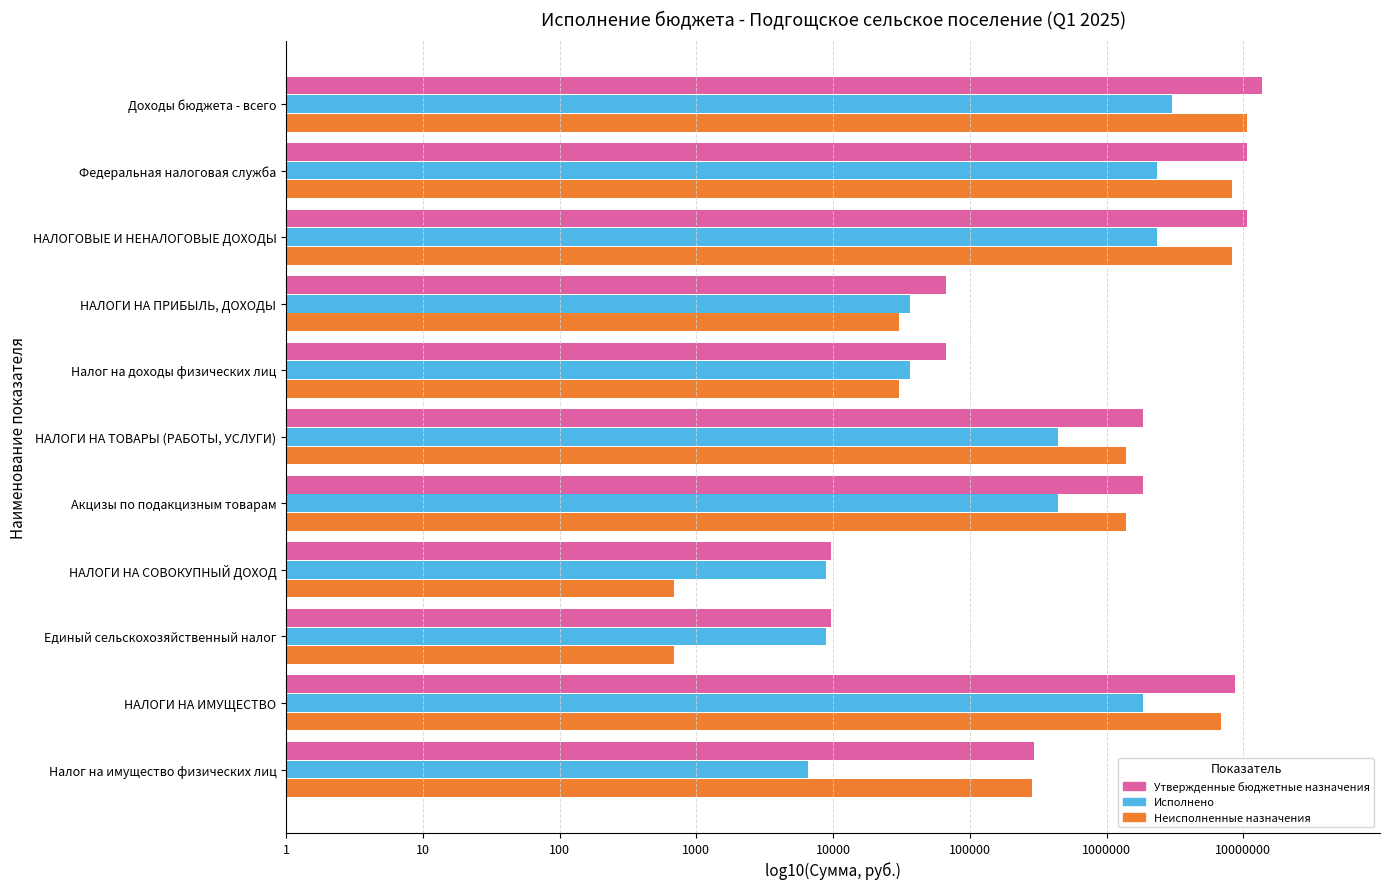

Reading left to right, transcribe all the data shown in this chart.

Утвержденные бюджетные назначения: 7.1	7.0	7.0	4.8	4.8	6.3	6.3	4.0	4.0	6.9	5.5
Исполнено: 6.5	6.4	6.4	4.6	4.6	5.6	5.6	3.9	3.9	6.3	3.8
Неисполненные назначения: 7.0	6.9	6.9	4.5	4.5	6.1	6.1	2.8	2.8	6.8	5.5